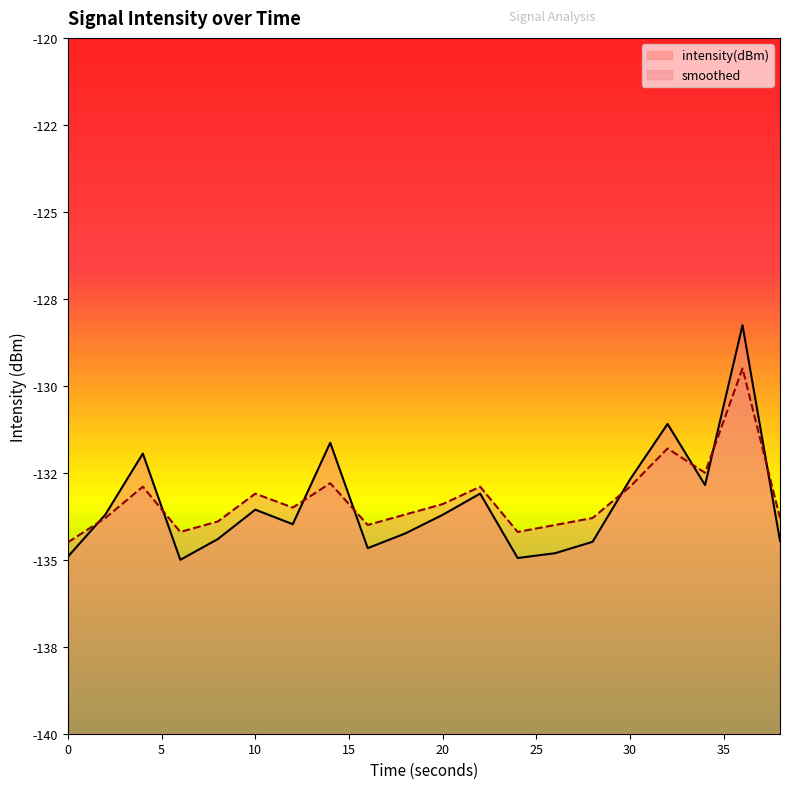

Reading right to left, transcribe all the data shown in this chart.

intensity(dBm): 38=-134.5	36=-128.3	34=-132.9	32=-131.1	30=-132.7	28=-134.5	26=-134.8	24=-134.9	22=-133.1	20=-133.7	18=-134.2	16=-134.7	14=-131.6	12=-134.0	10=-133.6	8=-134.4	6=-135.0	4=-131.9	2=-133.7	0=-134.9
smoothed: 38=-133.8	36=-129.5	34=-132.5	32=-131.8	30=-132.9	28=-133.8	26=-134.0	24=-134.2	22=-132.9	20=-133.4	18=-133.7	16=-134.0	14=-132.8	12=-133.5	10=-133.1	8=-133.9	6=-134.2	4=-132.9	2=-133.8	0=-134.5